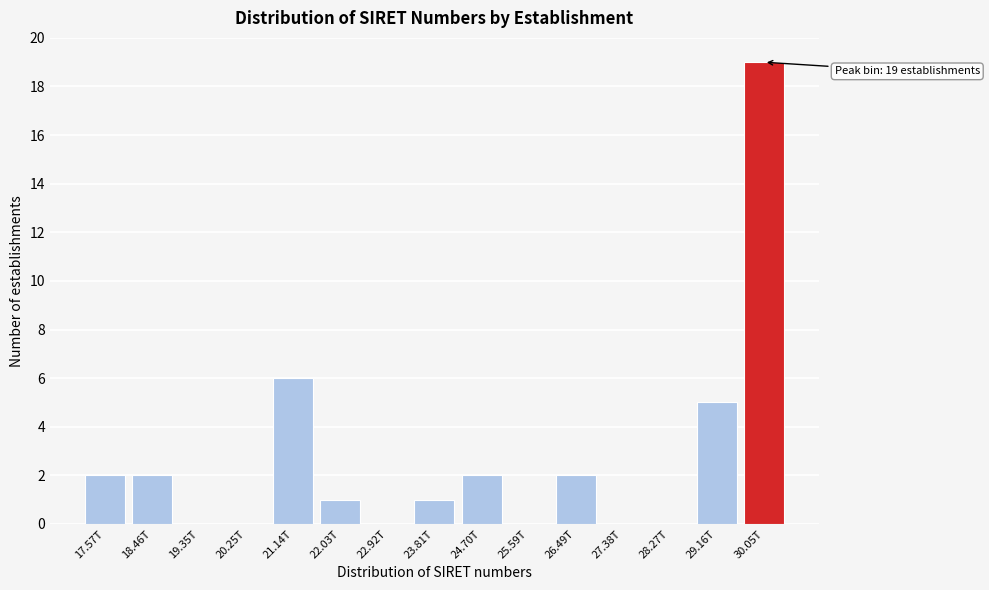

Reading left to right, extract all data points from this chart.

17.57T=2	18.46T=2	19.35T=0	20.25T=0	21.14T=6	22.03T=1	22.92T=0	23.81T=1	24.70T=2	25.59T=0	26.49T=2	27.38T=0	28.27T=0	29.16T=5	30.05T=19